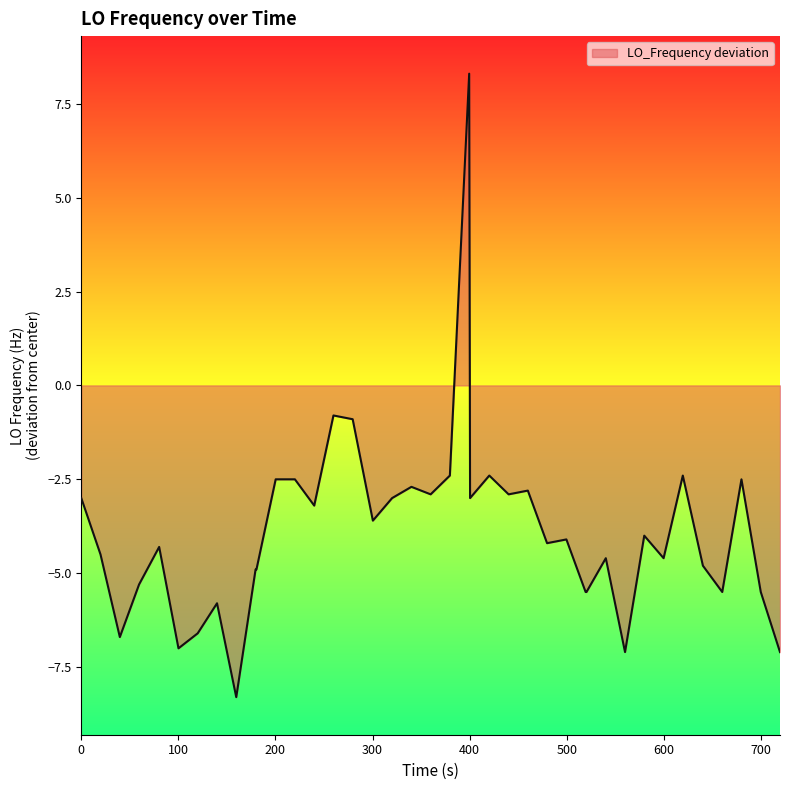

What is the minimum value shown in the chart?

-8.3